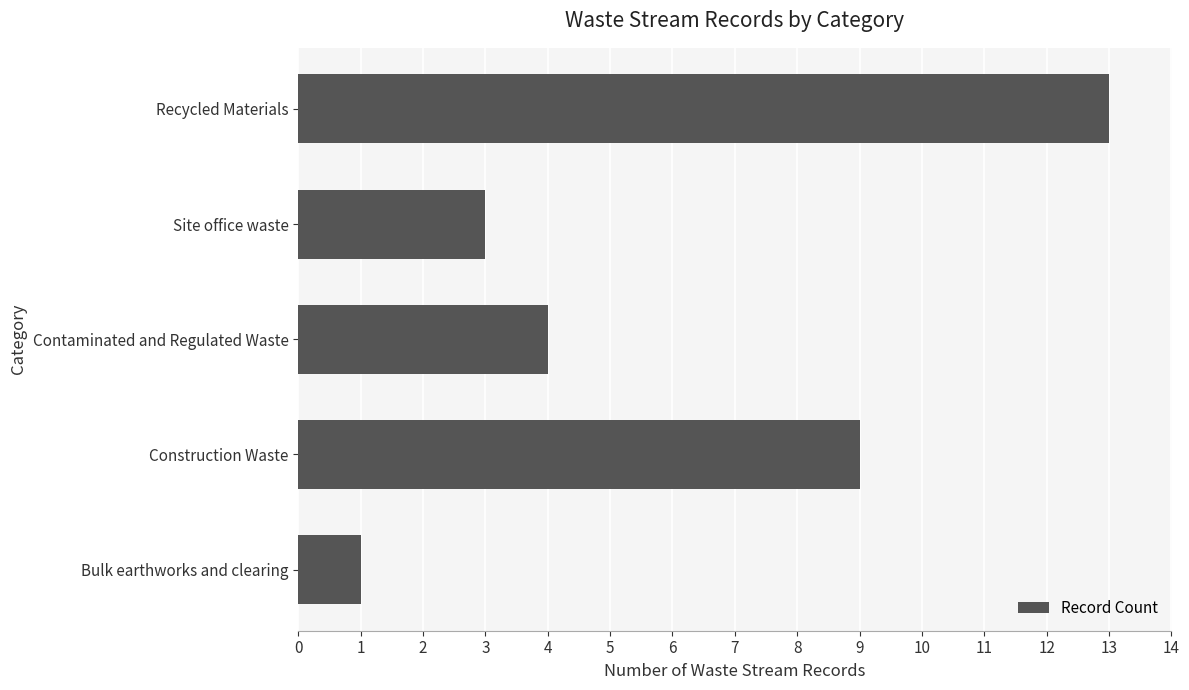

List the labels in order of value, largest first.

Recycled Materials, Construction Waste, Contaminated and Regulated Waste, Site office waste, Bulk earthworks and clearing